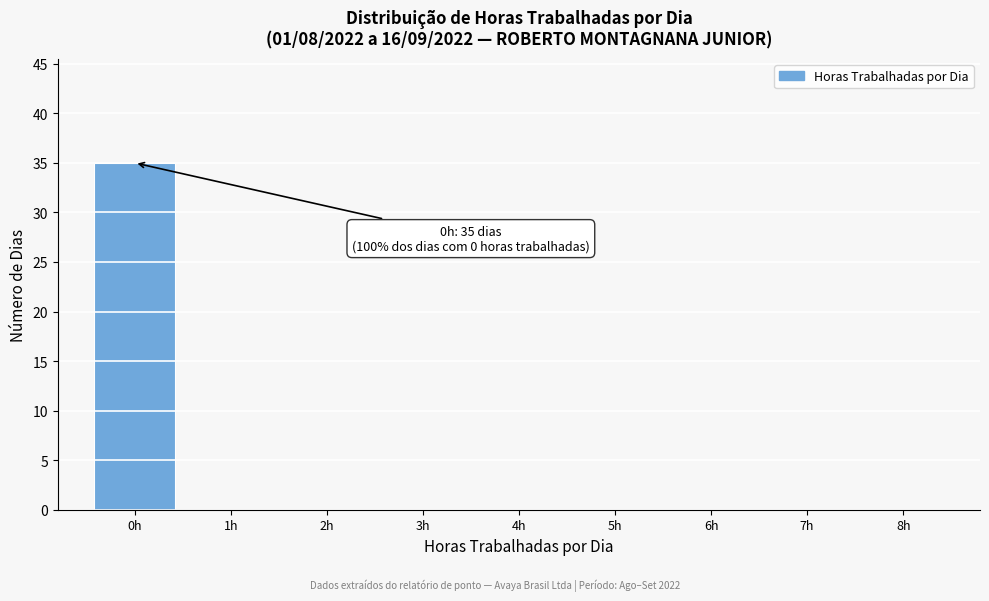

Over which range of the x-axis is the bar tallest?

-0.5 to 0.5